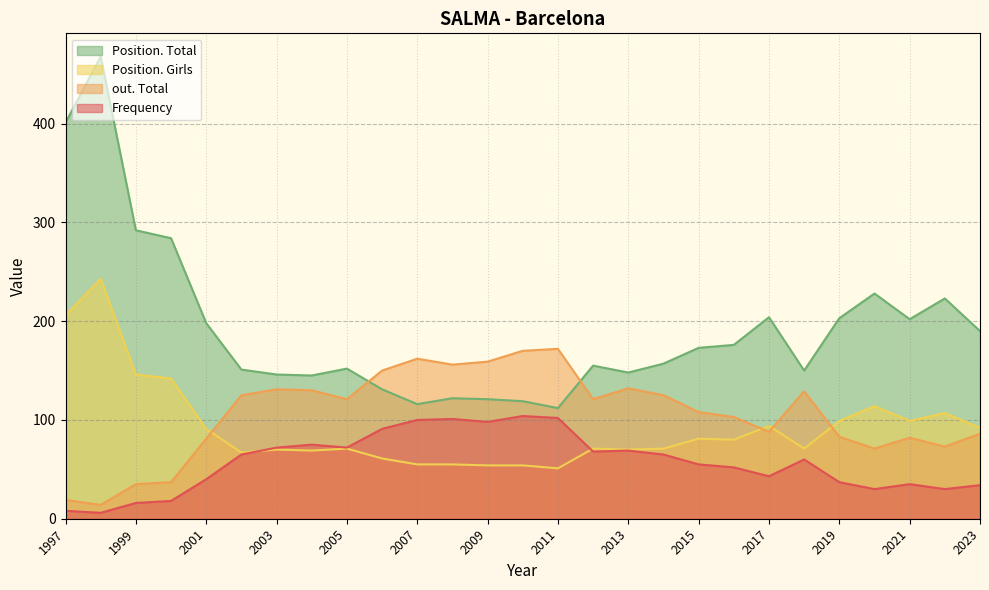

Which category has the lowest value in the Position. Total series?

2011